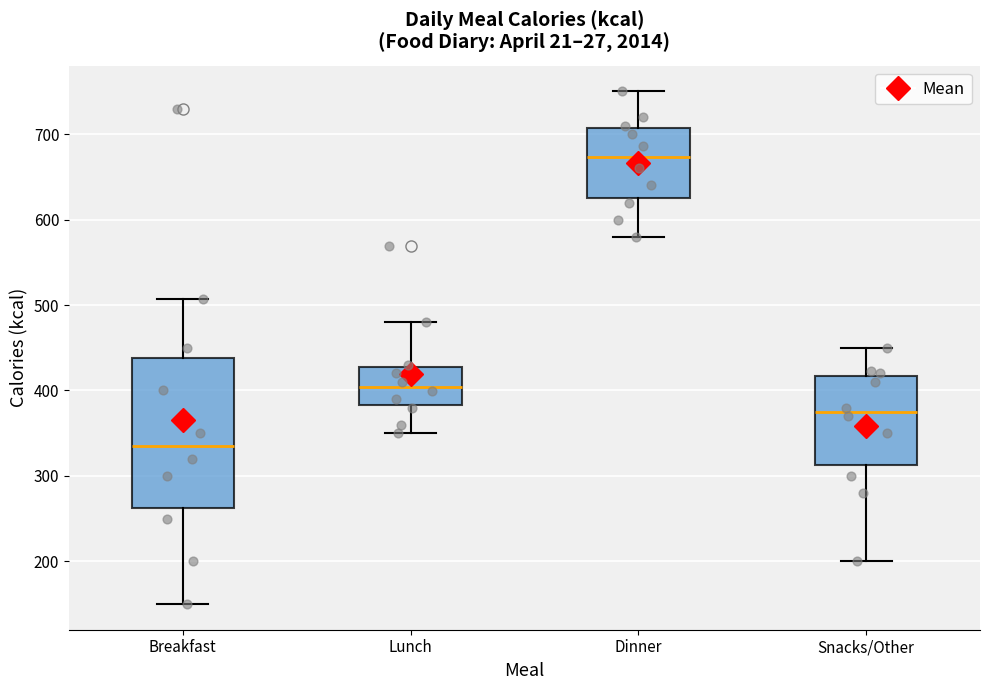

Reading left to right, transcribe this box plot: for each box, give where its median line is, the range the box spans, and where its two whiskers end, as read against the y-axis. The values are not printed on the chart, so give them approximately, as read against the axis.

Breakfast: median 340, box 260 to 440, whiskers 150 to 510
Lunch: median 400, box 380 to 430, whiskers 350 to 480
Dinner: median 670, box 630 to 710, whiskers 580 to 750
Snacks/Other: median 380, box 310 to 420, whiskers 200 to 450